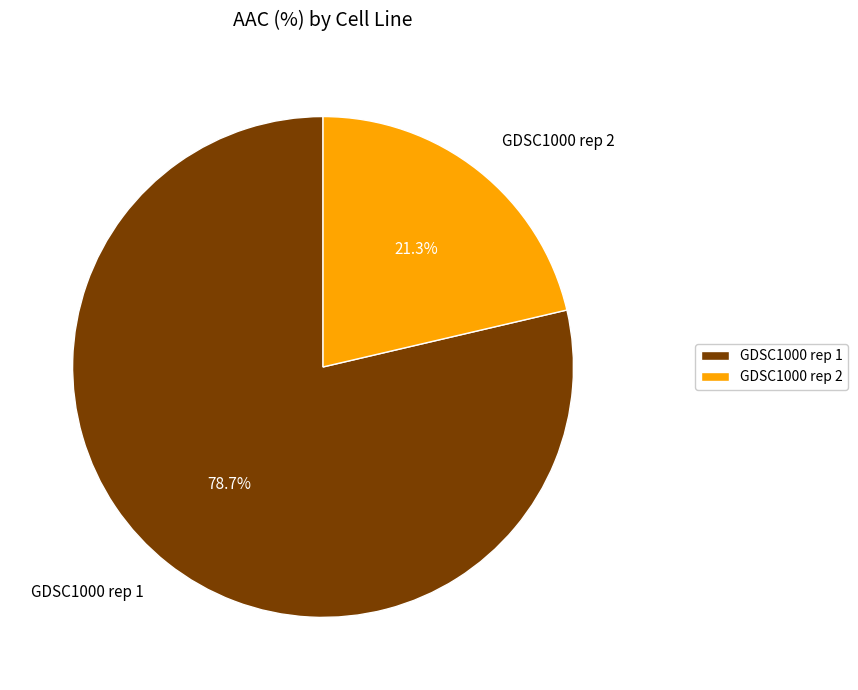

How many segments does this pie chart have?

2